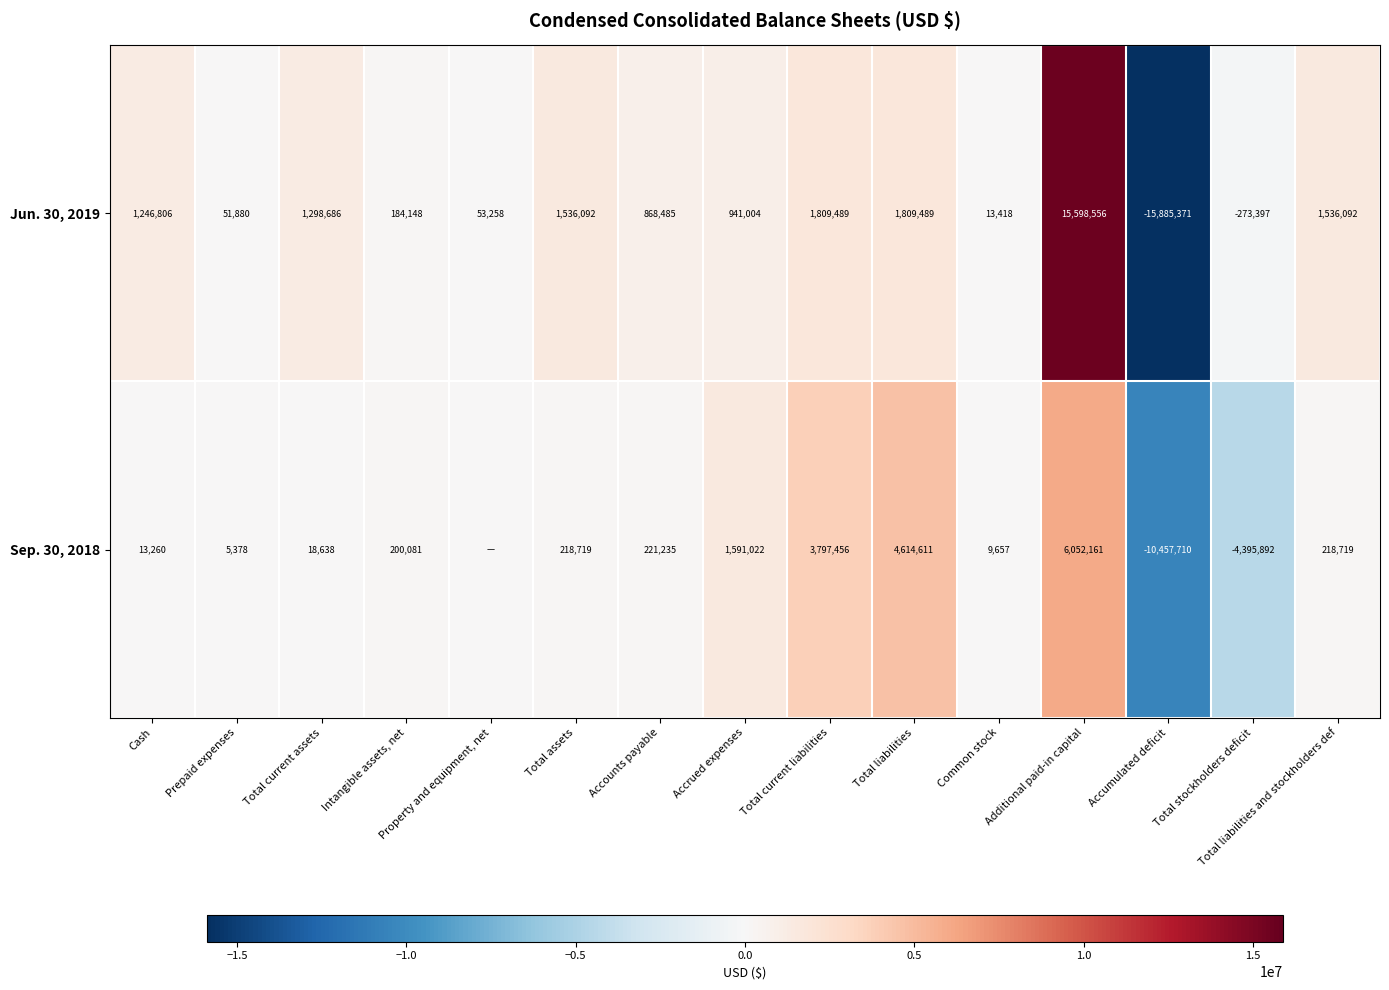

At which label does Jun. 30, 2019 reach its minimum?

Accumulated deficit